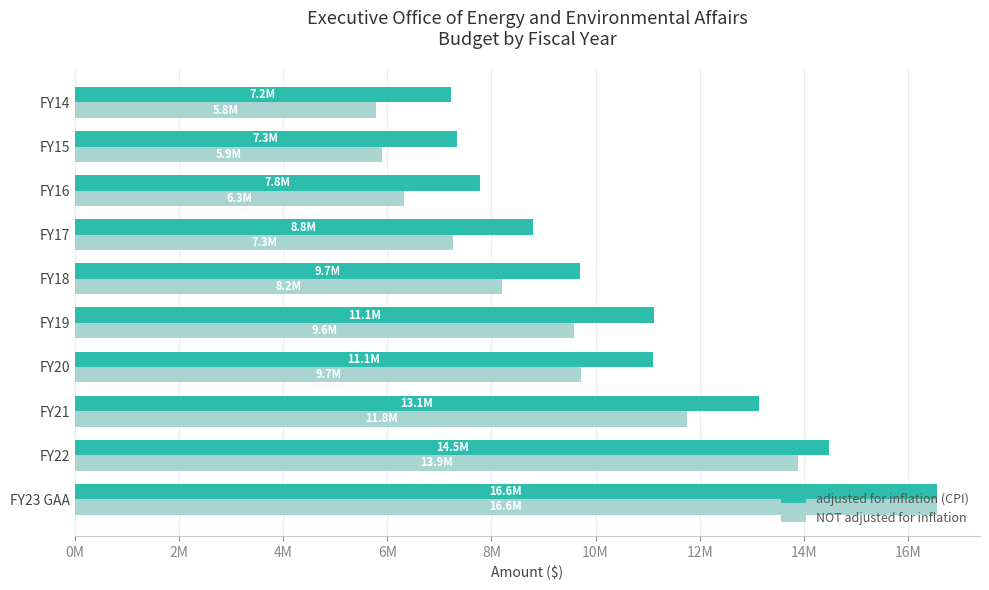

What are all the series names shown in the legend?

adjusted for inflation (CPI), NOT adjusted for inflation